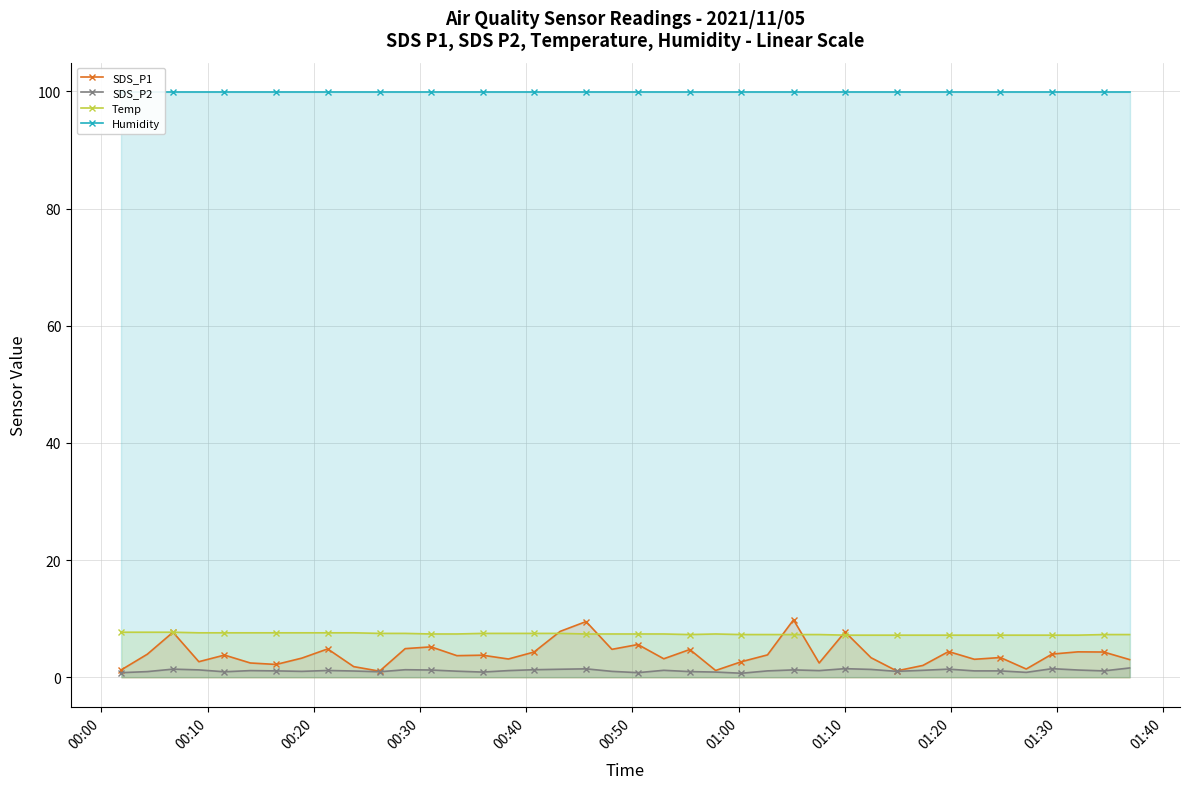

True or false: SDS_P2 and Temp cross at least once.

False